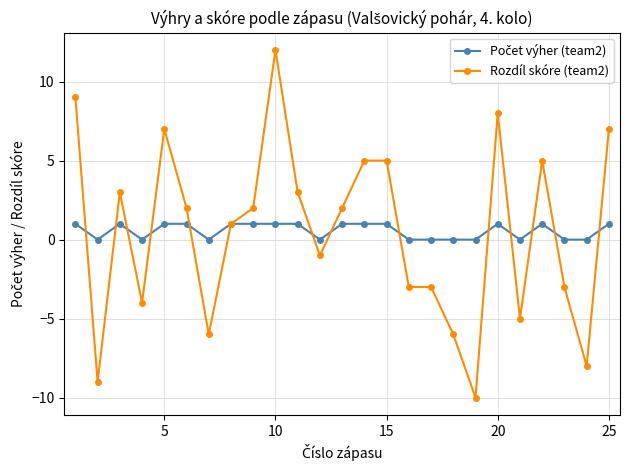

How many values in Rozdíl skóre (team2) are above zero?

14